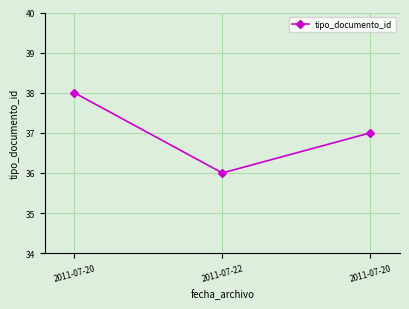

Reading right to left, transcribe all the data shown in this chart.

37	36	38